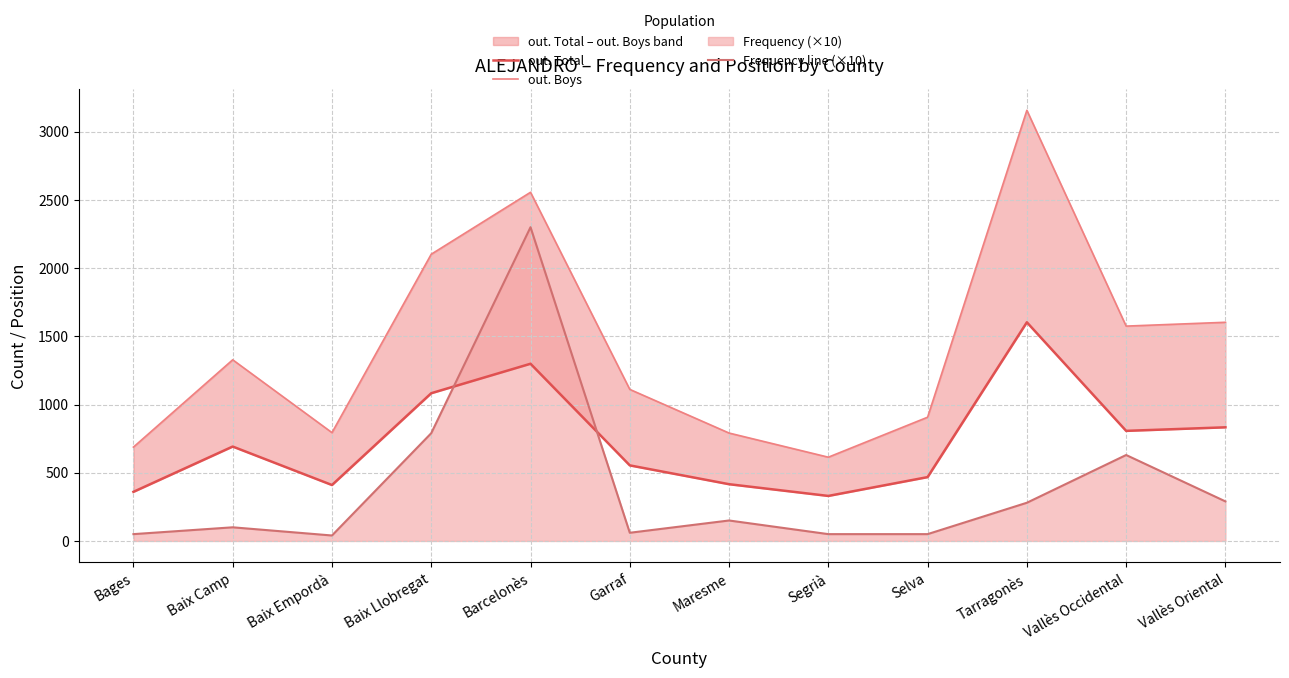

Reading right to left, transcribe all the data shown in this chart.

out. Total: Vallès Oriental=833	Vallès Occidental=807	Tarragonès=1603	Selva=468	Segrià=330	Maresme=416	Garraf=554	Barcelonès=1299	Baix Llobregat=1083	Baix Empordà=410	Baix Camp=692	Bages=360
out. Boys: Vallès Oriental=1603	Vallès Occidental=1575	Tarragonès=3157	Selva=907	Segrià=614	Maresme=791	Garraf=1111	Barcelonès=2556	Baix Llobregat=2102	Baix Empordà=794	Baix Camp=1328	Bages=688
Frequency line (×10): Vallès Oriental=290	Vallès Occidental=630	Tarragonès=280	Selva=50	Segrià=50	Maresme=150	Garraf=60	Barcelonès=2300	Baix Llobregat=790	Baix Empordà=40	Baix Camp=100	Bages=50